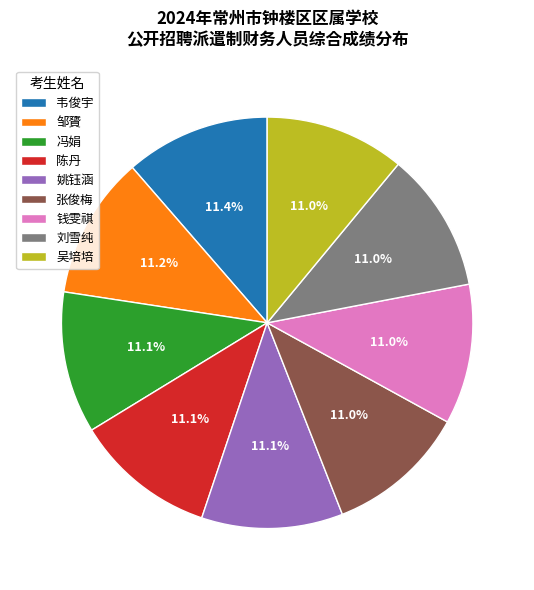

The 吴培培 slice represents 11% of the pie. True or false?

True